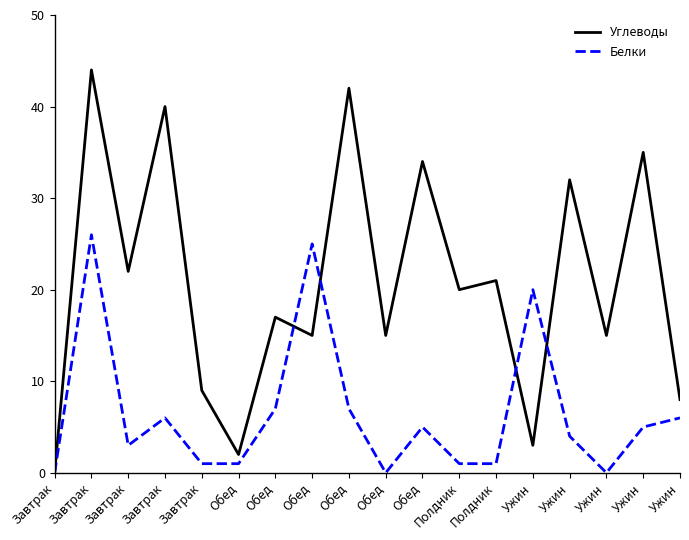

What are all the series names shown in the legend?

Углеводы, Белки